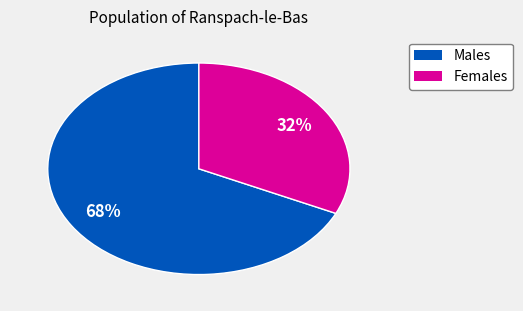

To the nearest percent, what is the average slice percentage?

50%